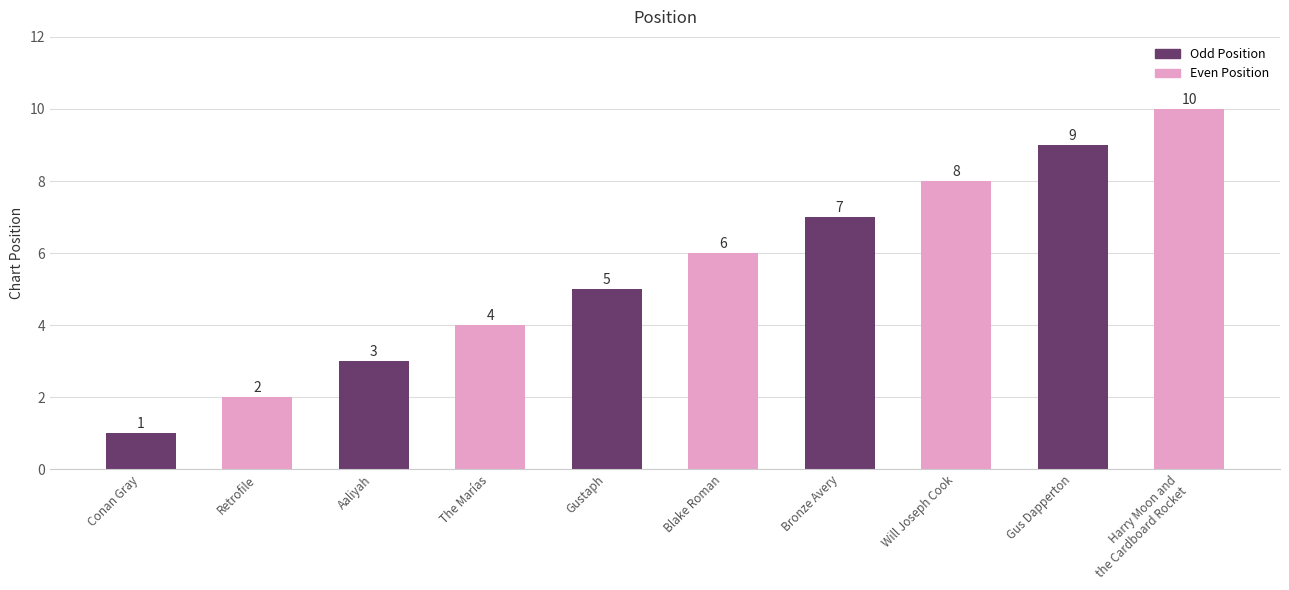

What is the ratio of the value at The Marías to the value at Will Joseph Cook?

0.5